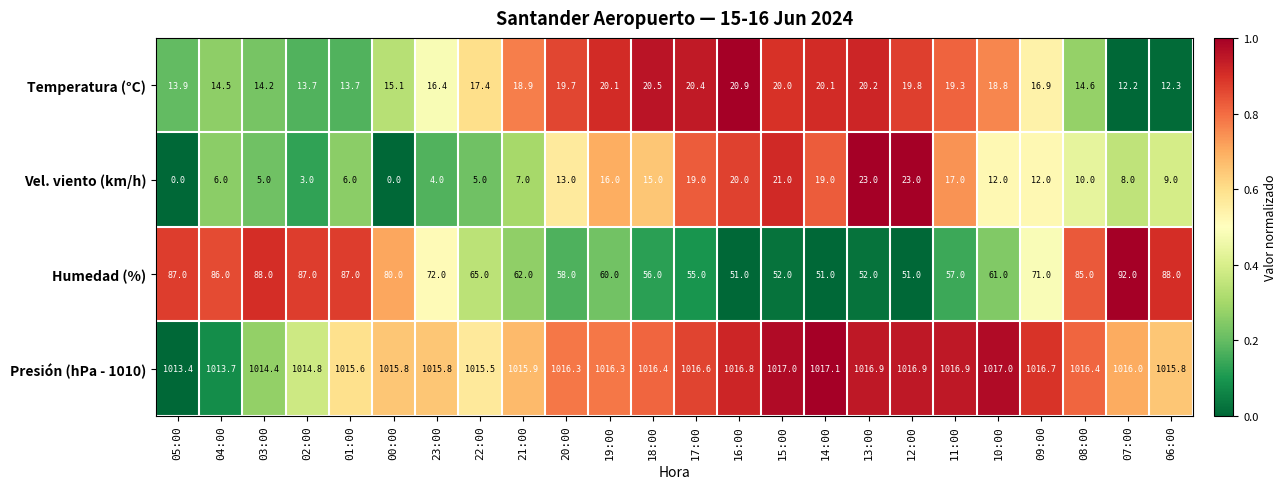

At which category is the sum across all series the highest?

07:00